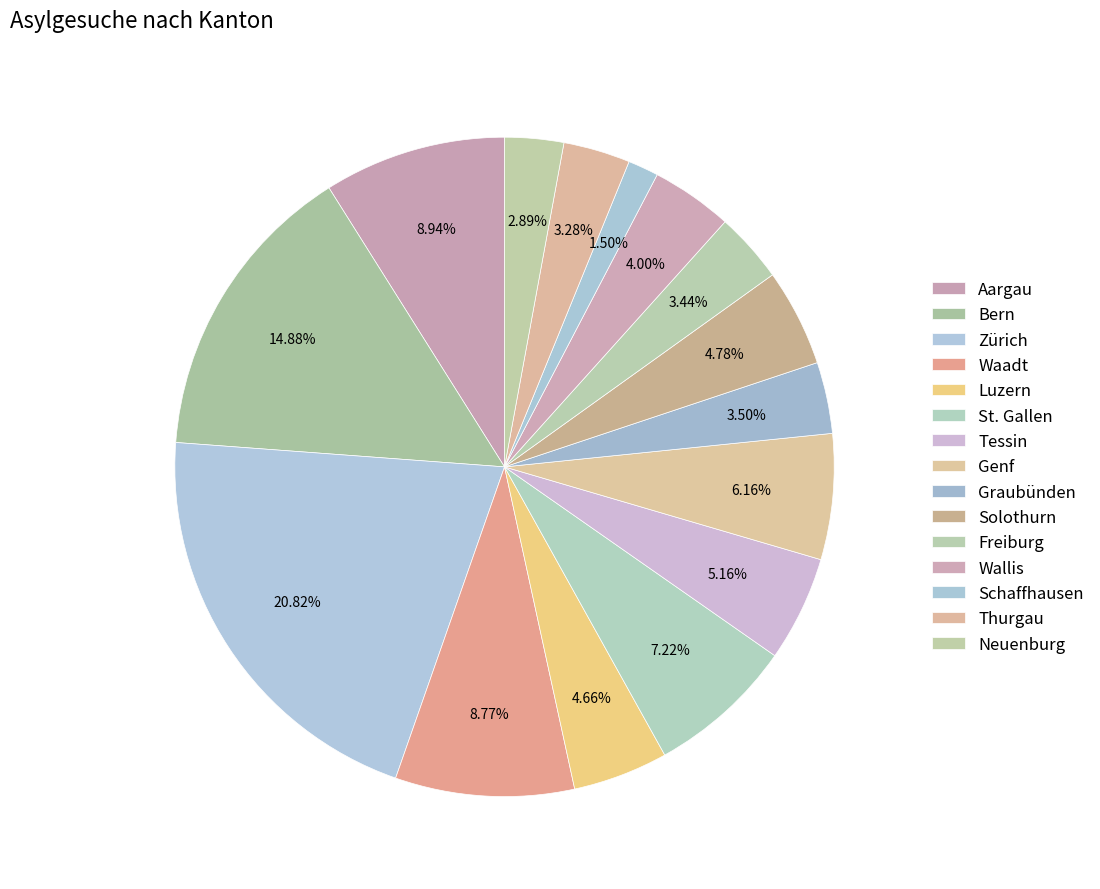

To the nearest percent, what is the combined percentage of Aargau and Luzern?

14%